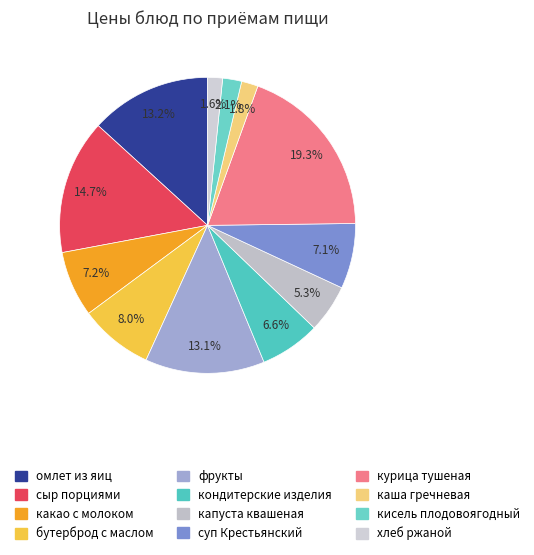

Count the number of slices in the pie.

12